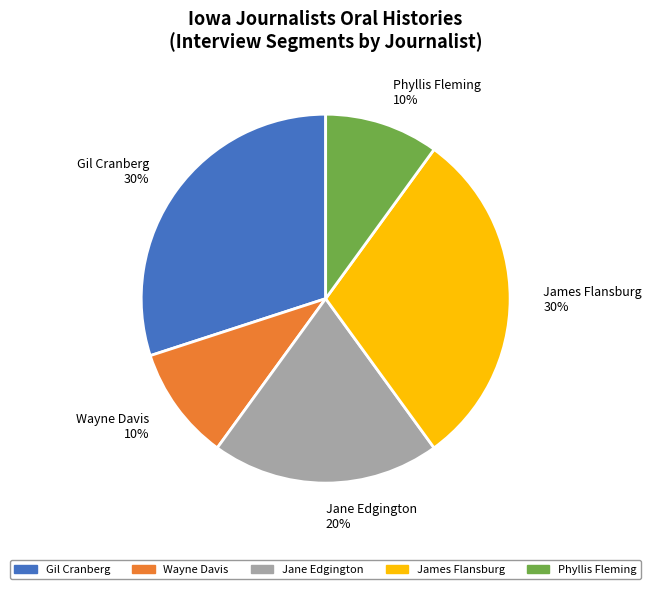

Is there a majority slice in this chart?

No